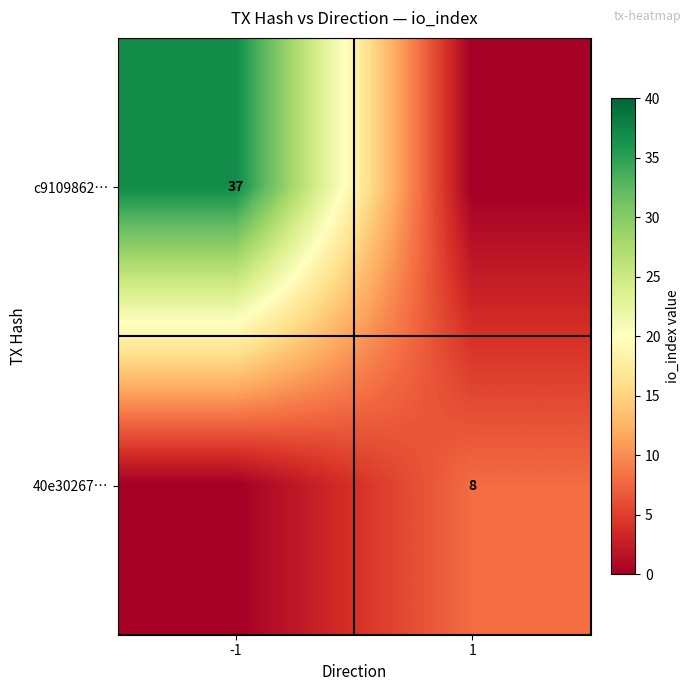

The value of c9109862… at -1 is 57. True or false?

False